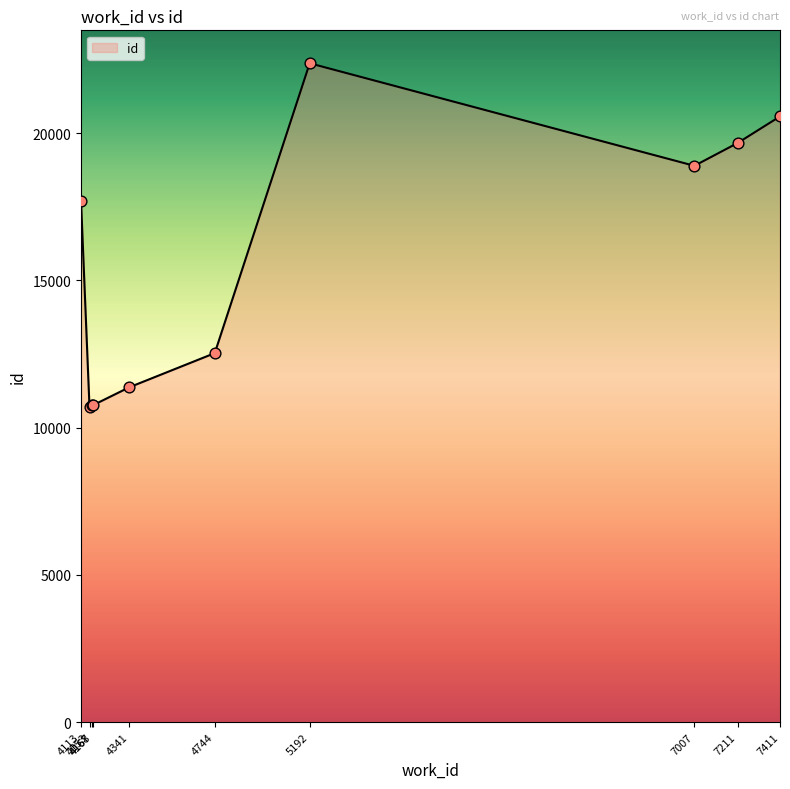

What is the change in value from 4113 to 7411?

+2869